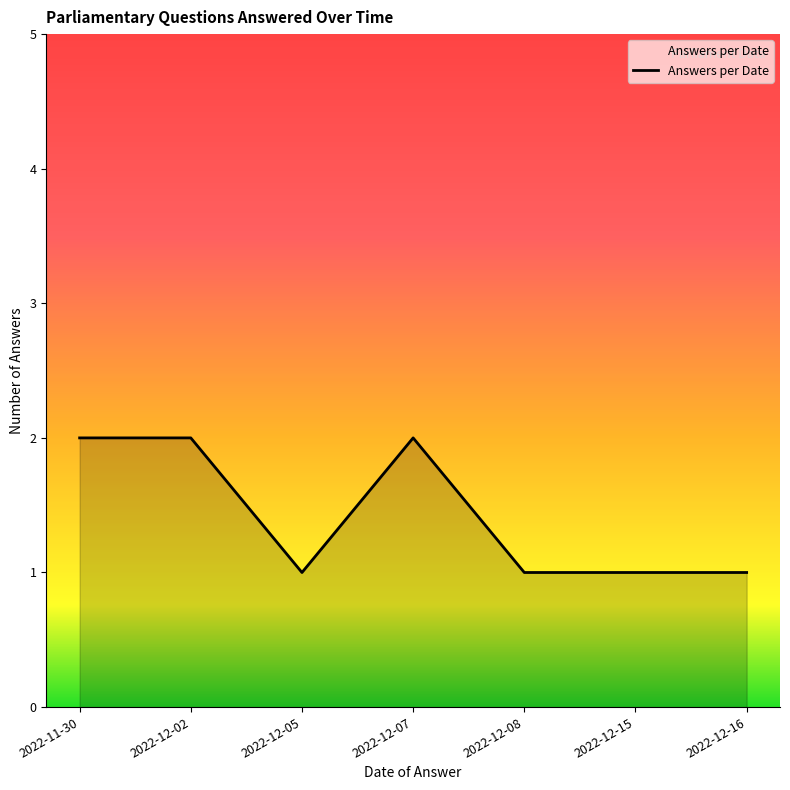

Where is the first local minimum?

2022-12-05